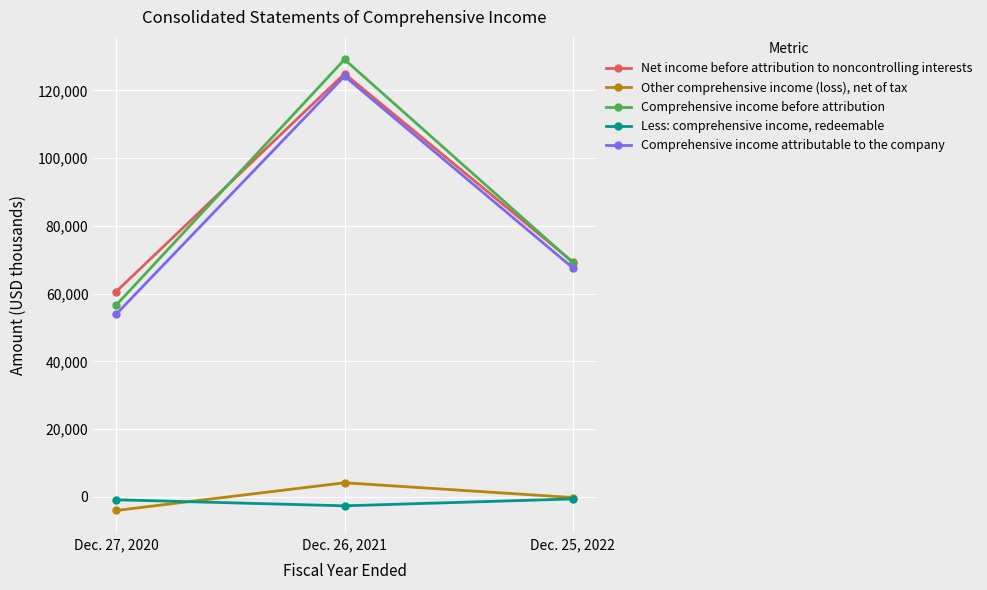

Which series changed the most between Dec. 26, 2021 and Dec. 25, 2022?

Comprehensive income before attribution